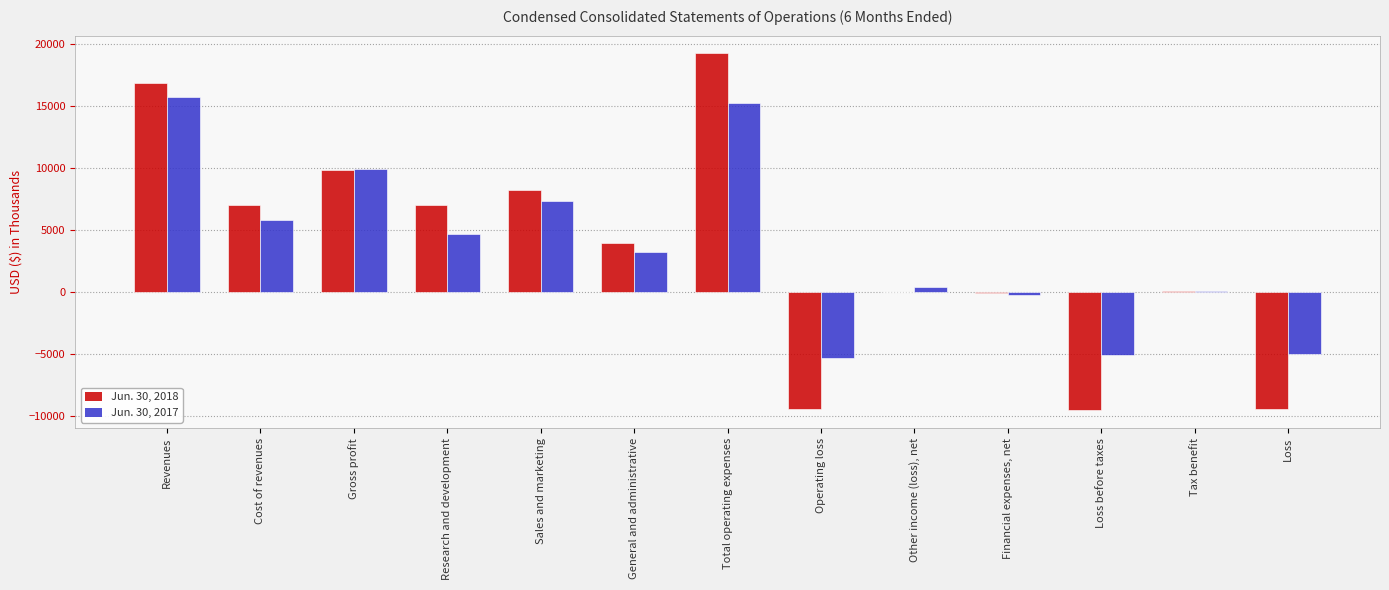

Between Research and development and Total operating expenses, which series saw the biggest shift?

Jun. 30, 2018